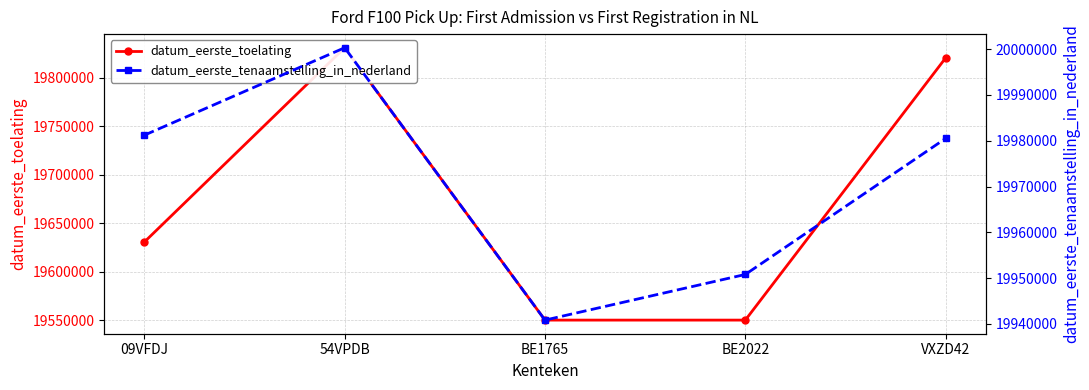

The datum_eerste_toelating series shows 19550228 at BE1765. True or false?

True